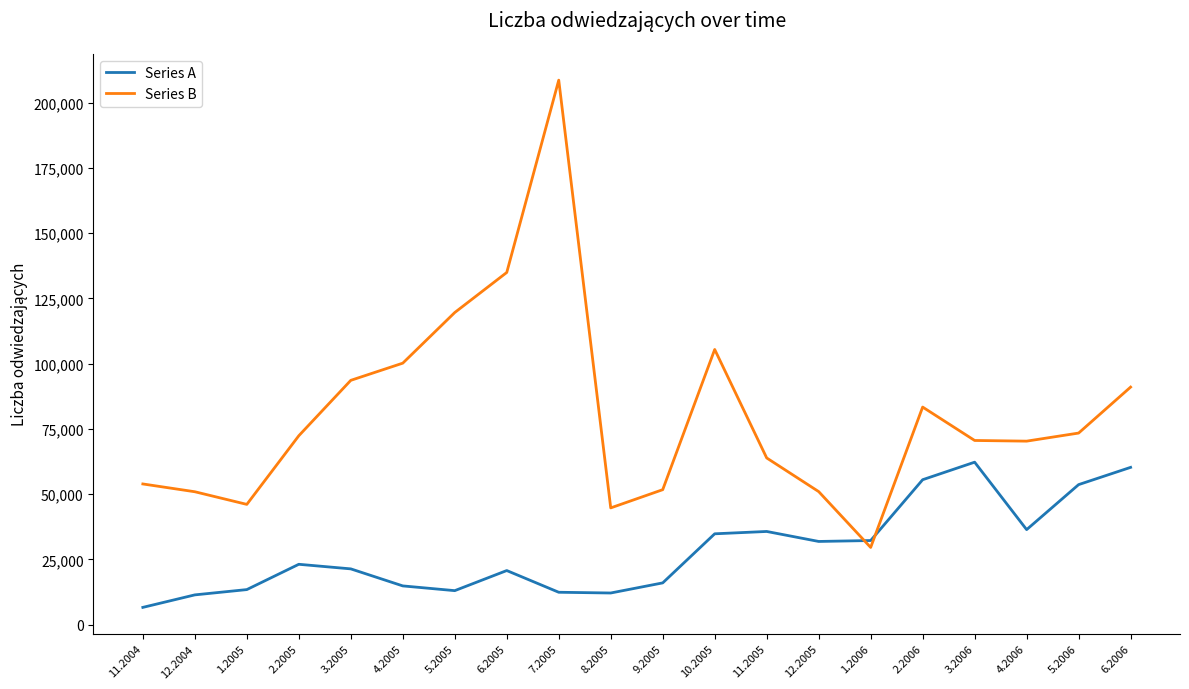

What position from the right is 5.2005?

14